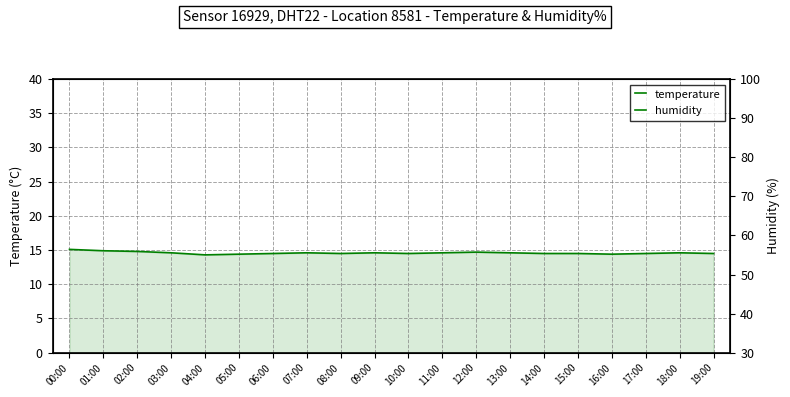

In temperature, how many points are higher than both neighbors (excluding endpoints)?

4